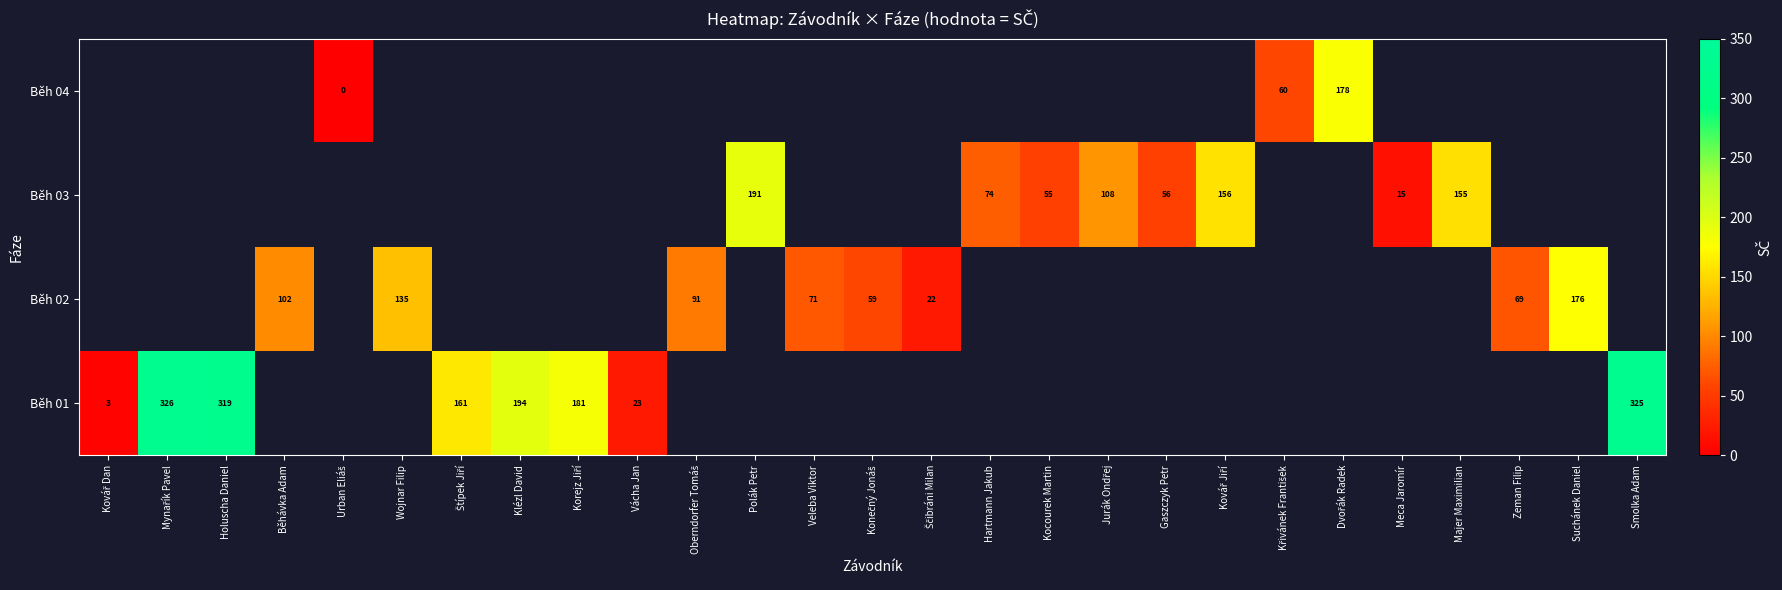

At how many categories does at least one series exceed 196?

3